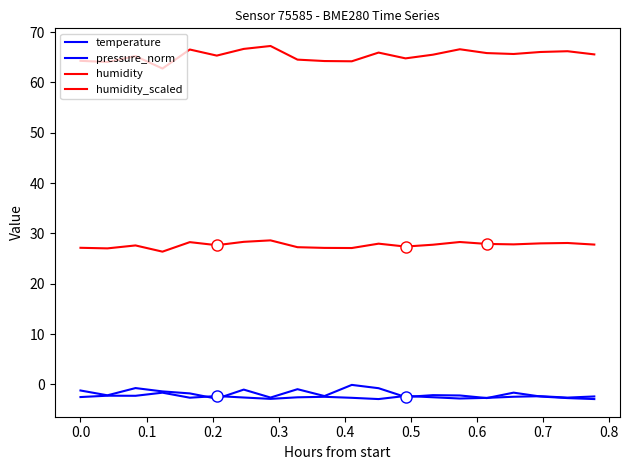

What is the minimum value shown in the chart?

-2.9